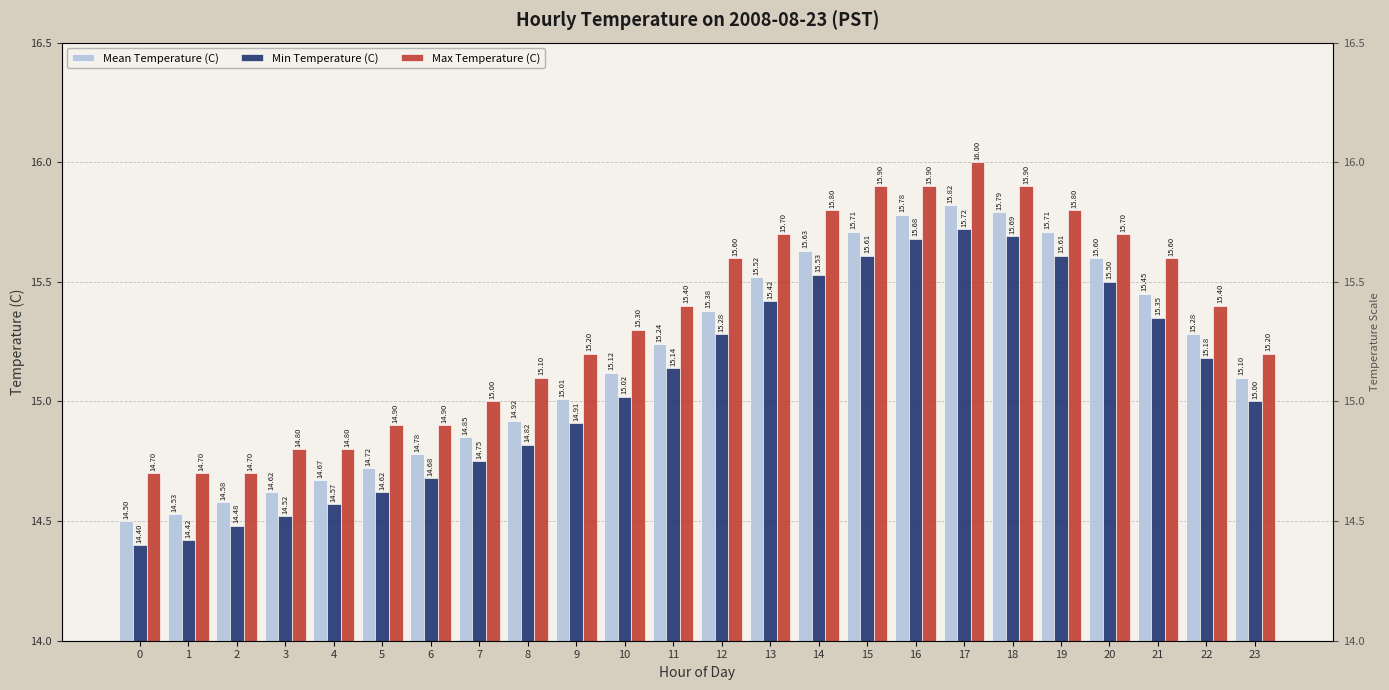

What is the minimum value for Min Temperature (C)?

14.4